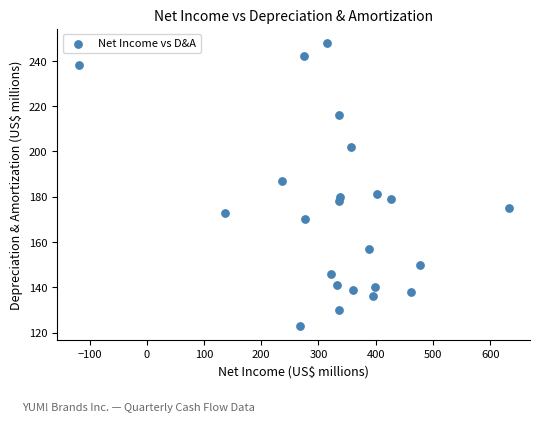

What Y value in the scatter plot is closest to 185?

187